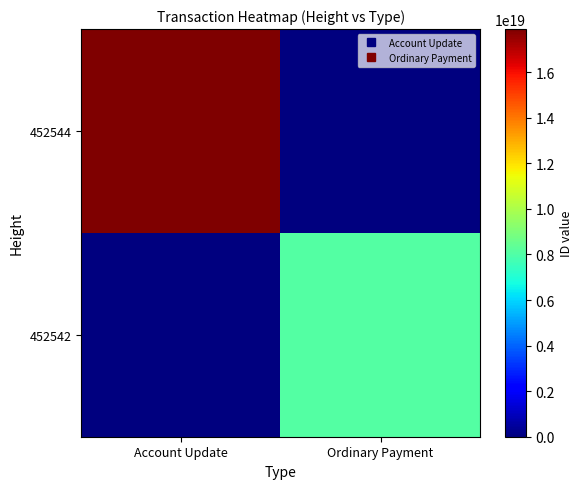

What is the greatest value displayed?

17890112763478259712